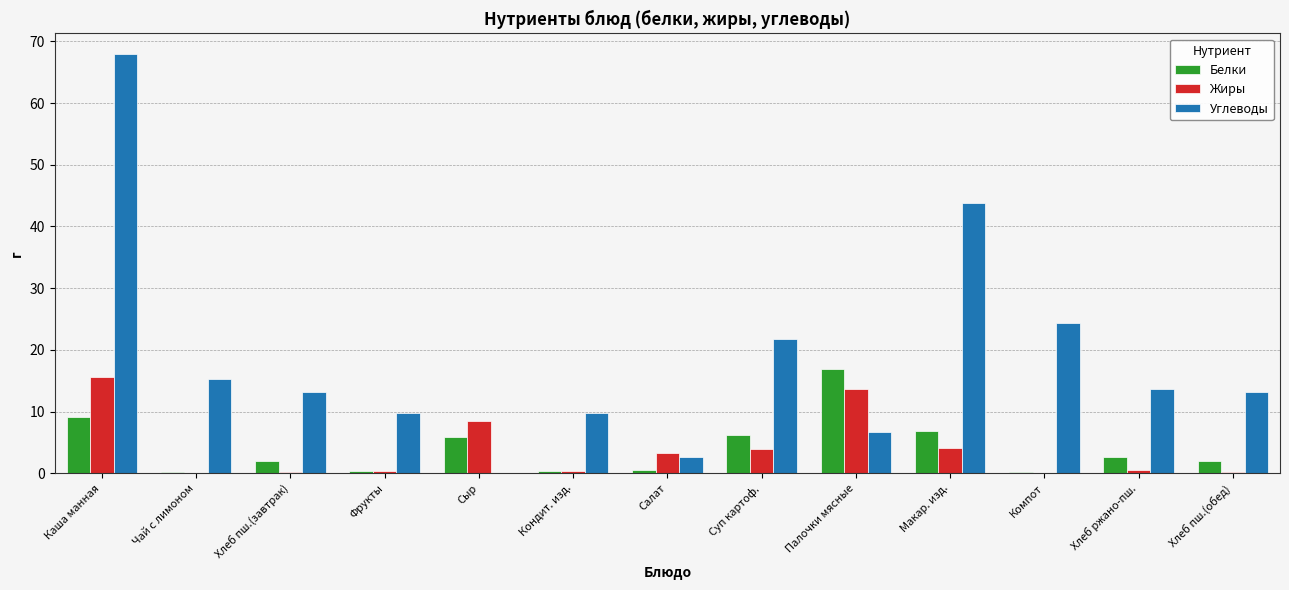

At which category is the sum across all series the highest?

Каша манная